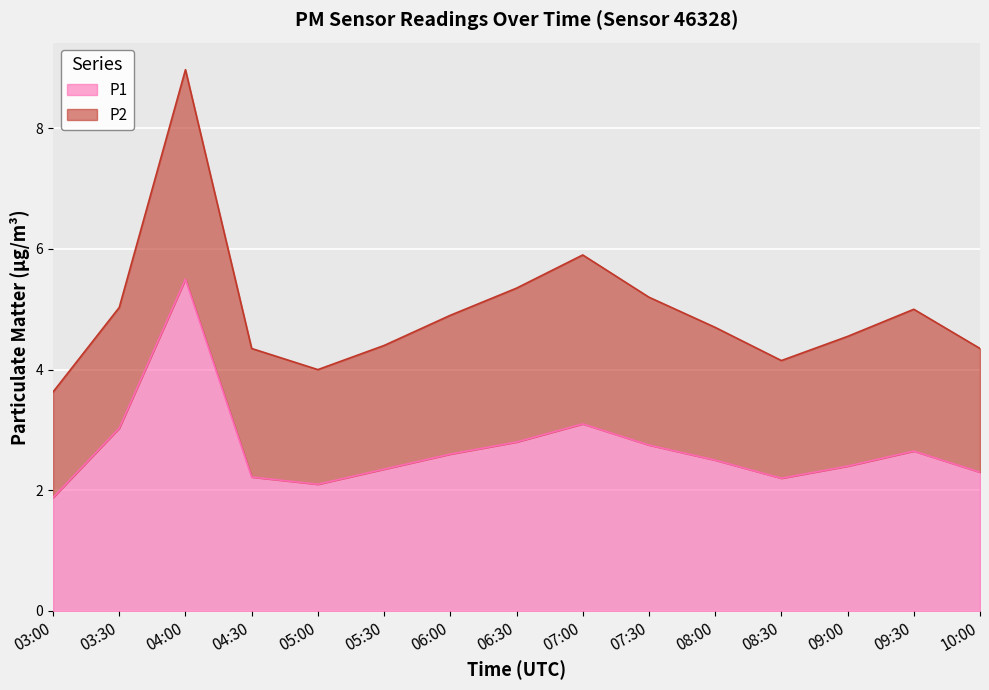

What is the greatest value displayed?

5.5